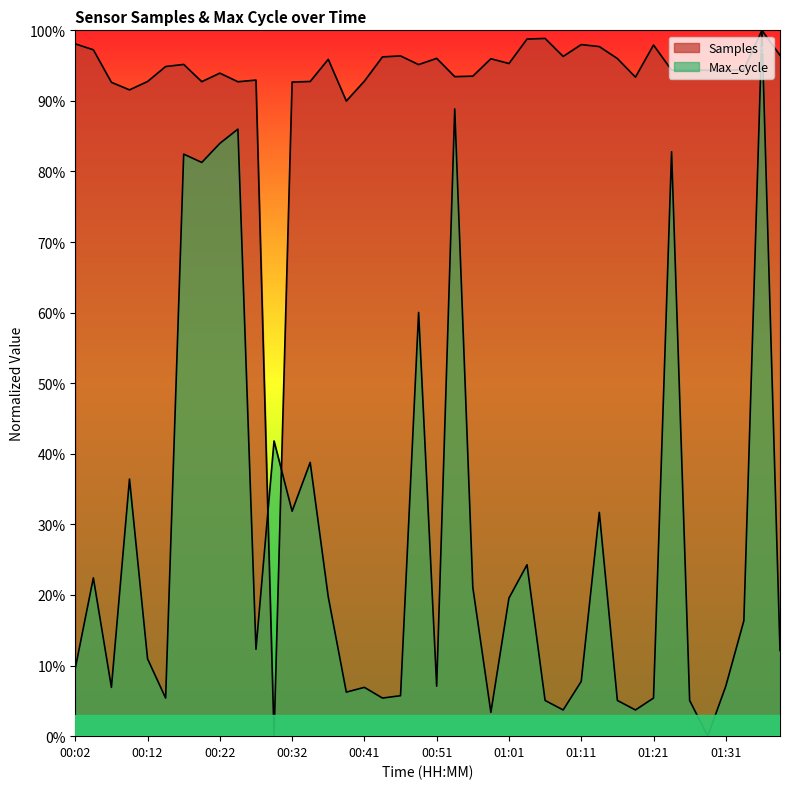

How many points are lower than both their immediate neighbors (excluding endpoints)?

12